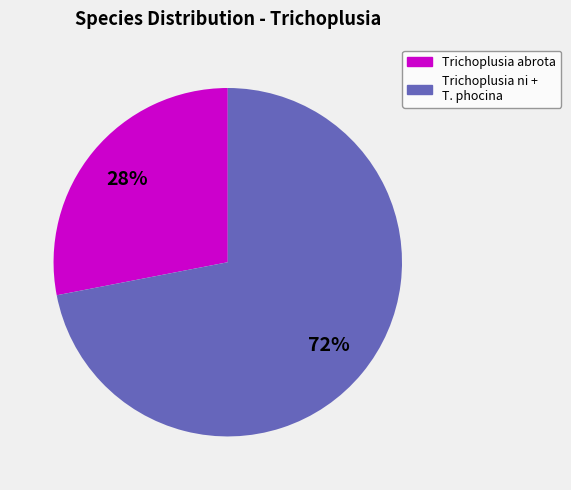

To the nearest percent, what is the average slice percentage?

50%